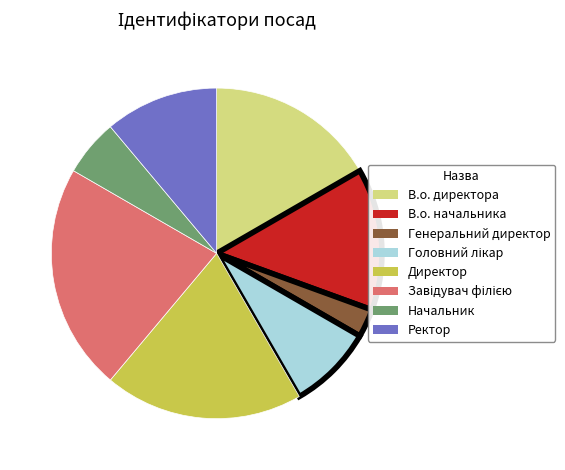

Do В.о. начальника and Начальник together represent more than half of the pie?

No